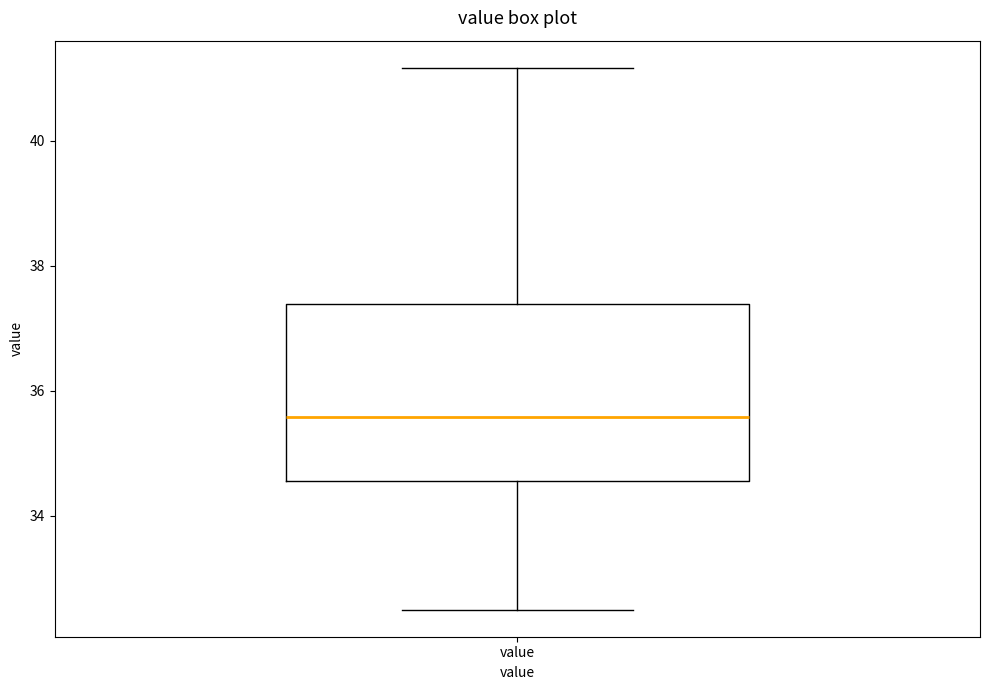

Read this box plot against the y-axis: the position of the median line, the range covered by the box, and the ends of both whiskers. The values are not printed on the chart, so give them approximately, as read against the axis.

median 35.6, box 34.6 to 37.4, whiskers 32.6 to 41.2